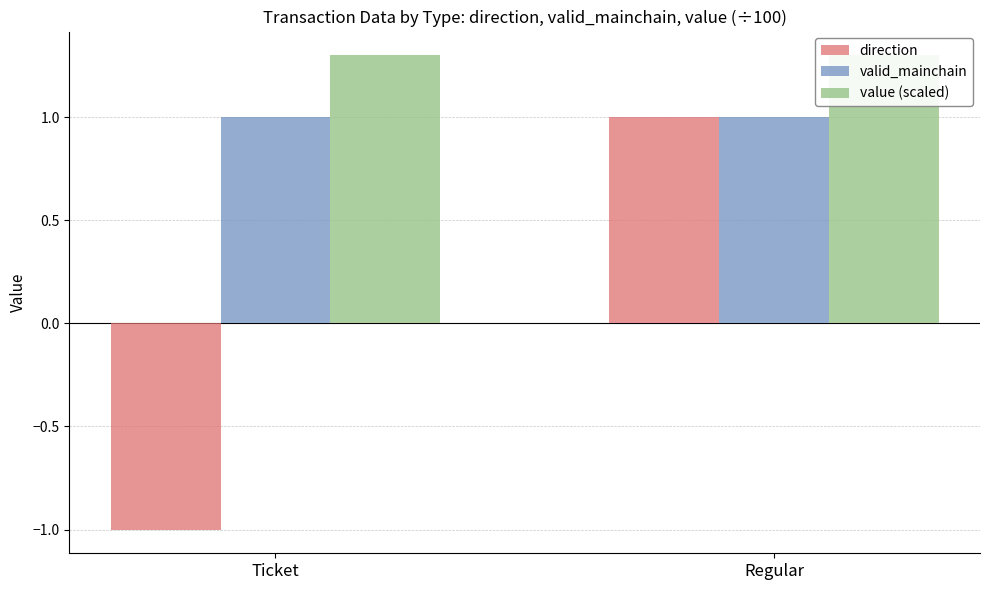

List the series in order of their overall mean, lowest first.

direction, valid_mainchain, value (scaled)